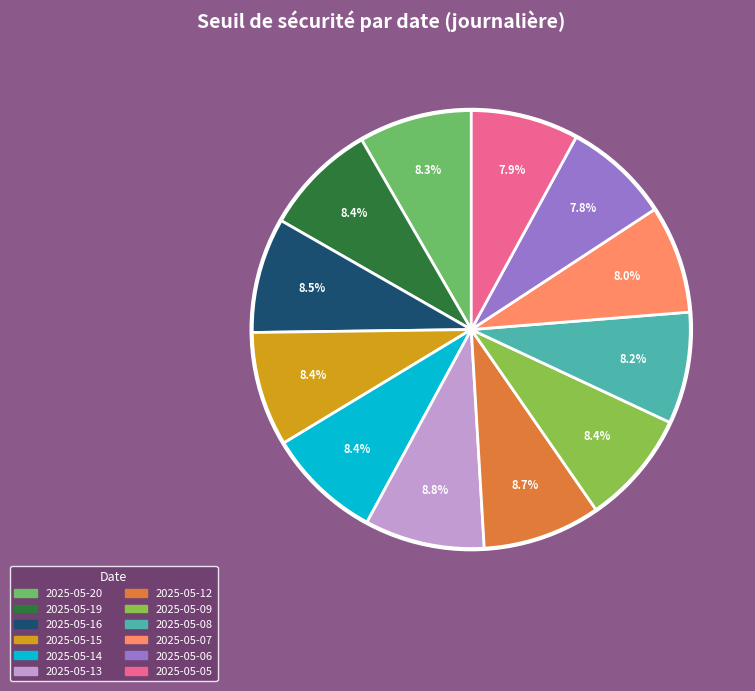

What is the ratio of the value at 2025-05-19 to the value at 2025-05-12?

1.0